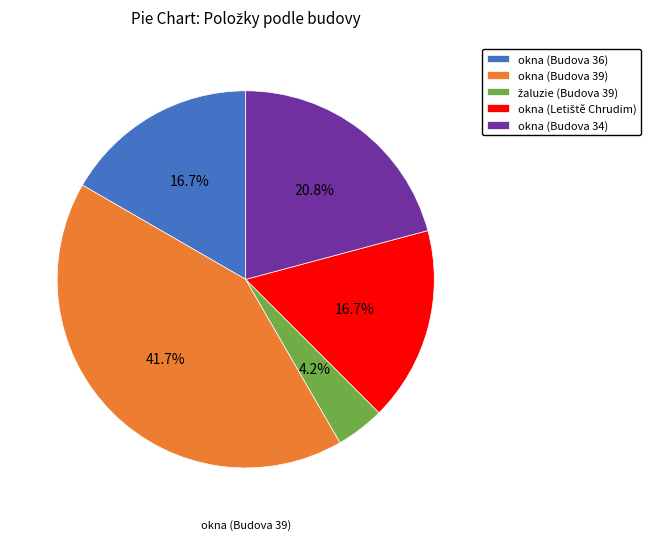

Does any single category account for the majority?

No